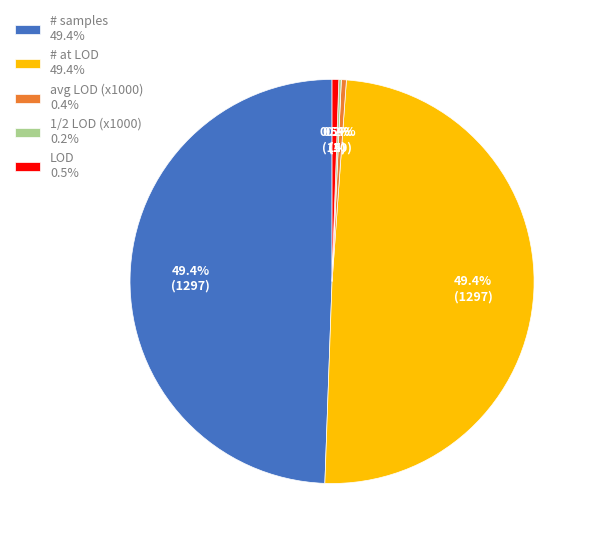

What portion of the pie excludes # at LOD 49.4%?

50.6%